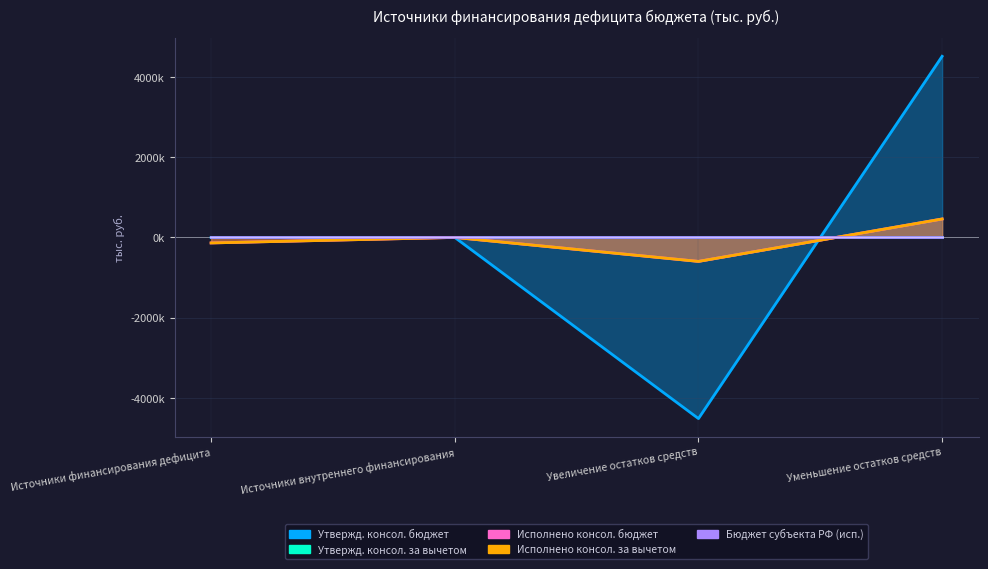

How many interior local peaks does the Исполнено консол. бюджет series have?

1